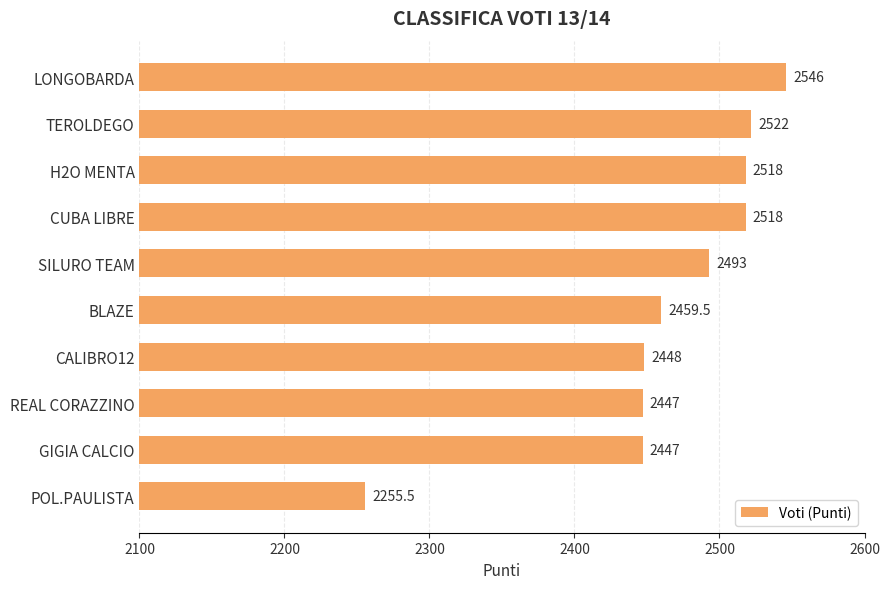

True or false: the data shows 2518.0 at CUBA LIBRE.

True